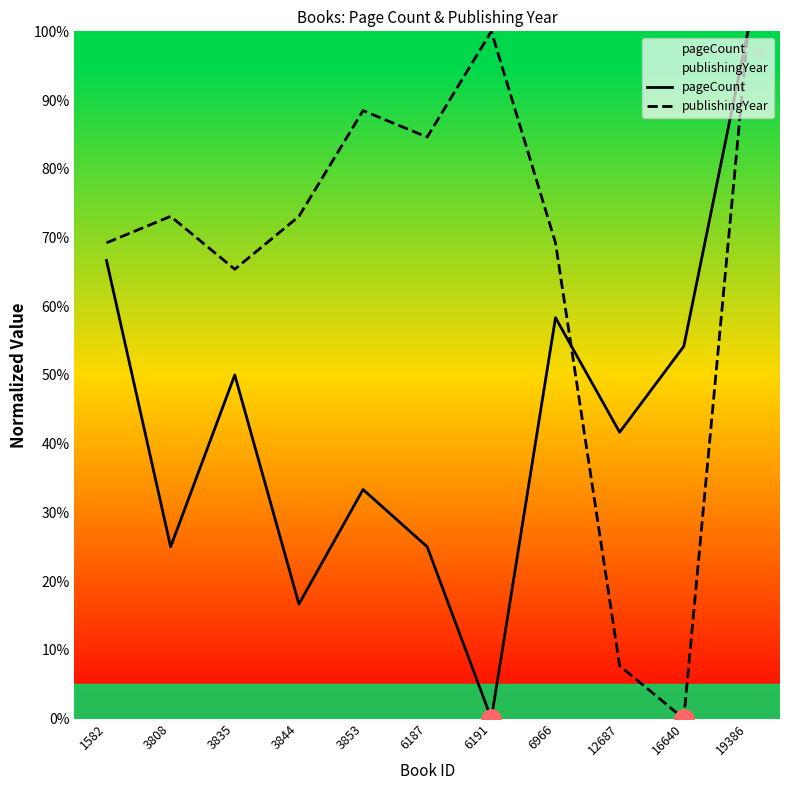

What is the value of the pageCount point at the 9th from the left?

41.7